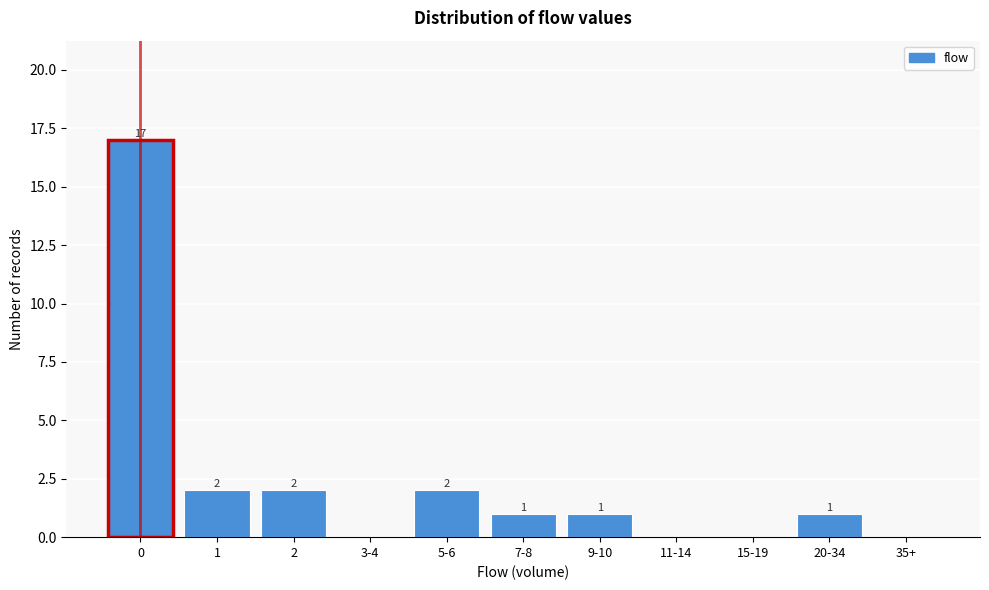

Reading left to right, transcribe all the data shown in this chart.

0=17	1=2	2=2	3-4=0	5-6=2	7-8=1	9-10=1	11-14=0	15-19=0	20-34=1	35+=0